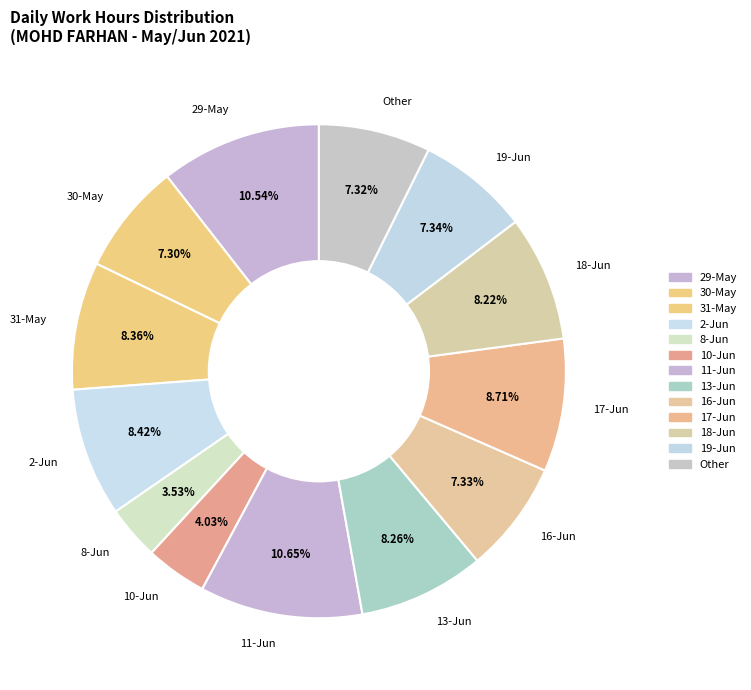

To the nearest percent, what is the combined percentage of 10-Jun and 30-May?

11%